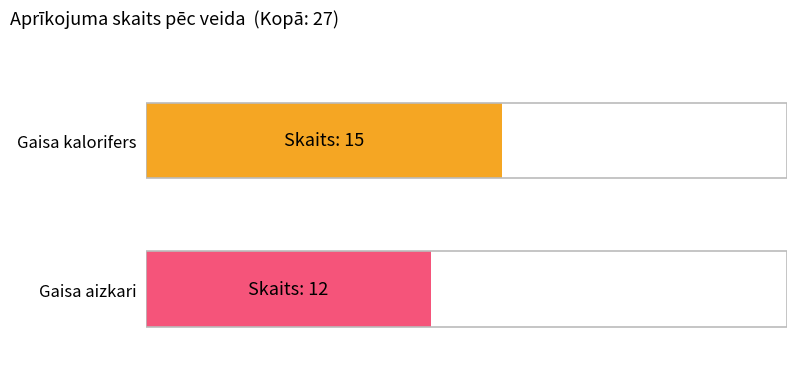

Reading left to right, list all the values displayed in this chart.

Gaisa kalorifers: 15	15
Gaisa aizkari: 12	12